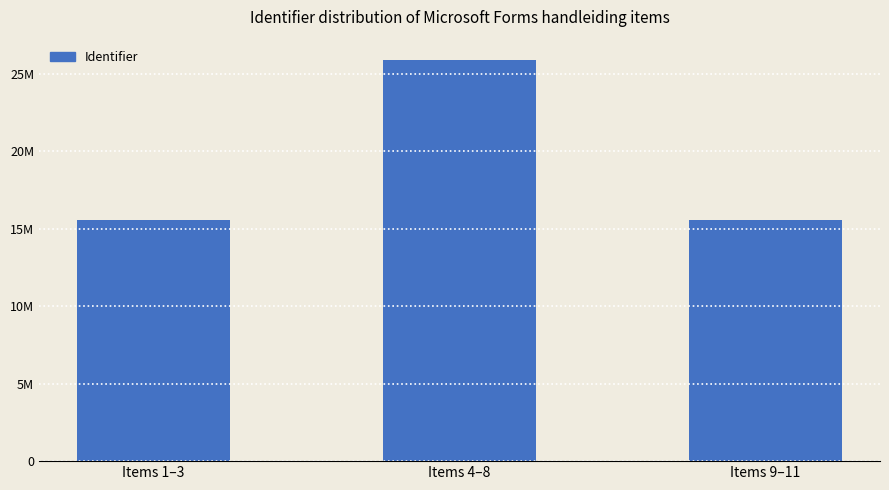

Are the bars horizontal?

No